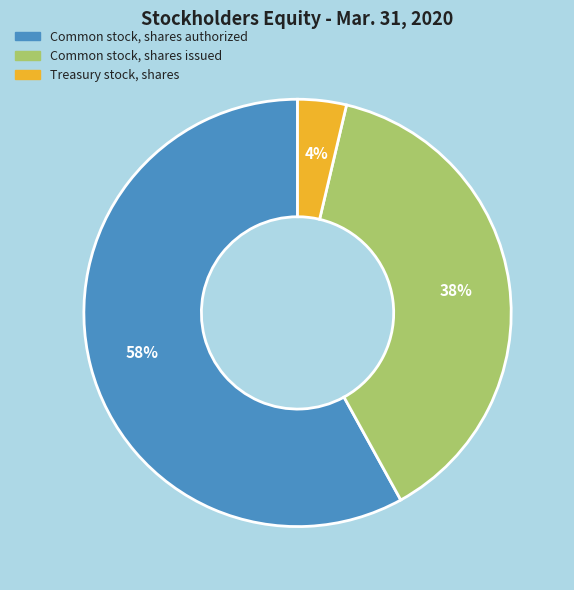

Is there a majority slice in this chart?

Yes